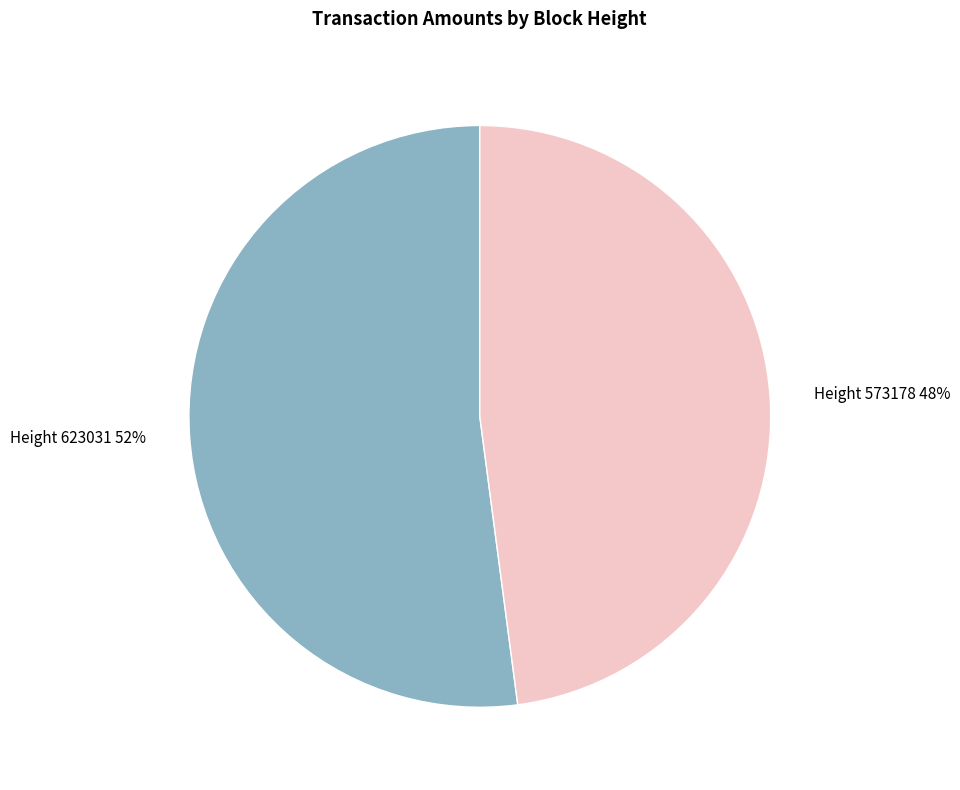

True or false: Height 573178 accounts for 56% of the total.

False